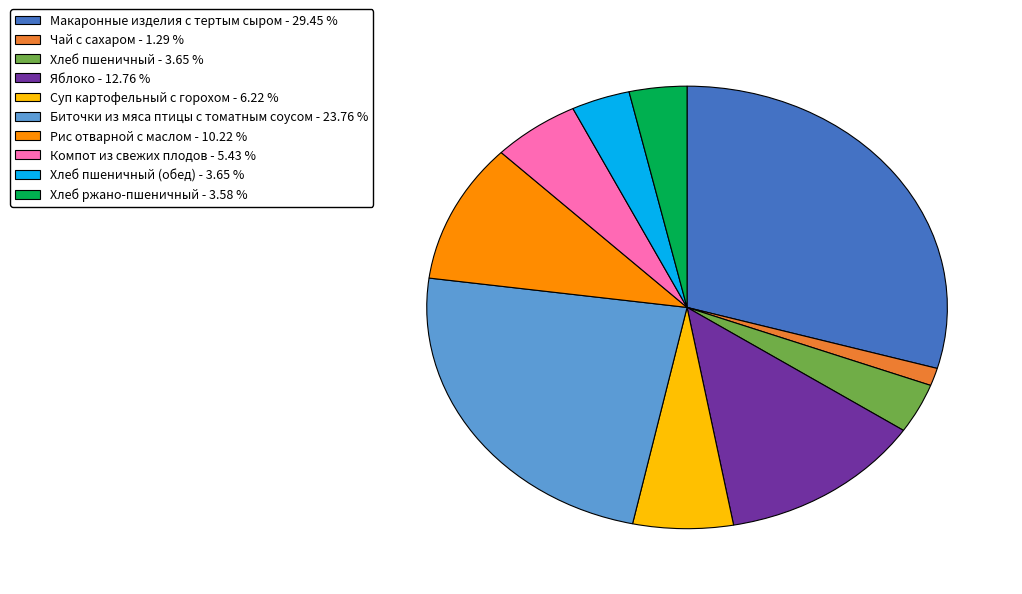

Does any single category account for the majority?

No